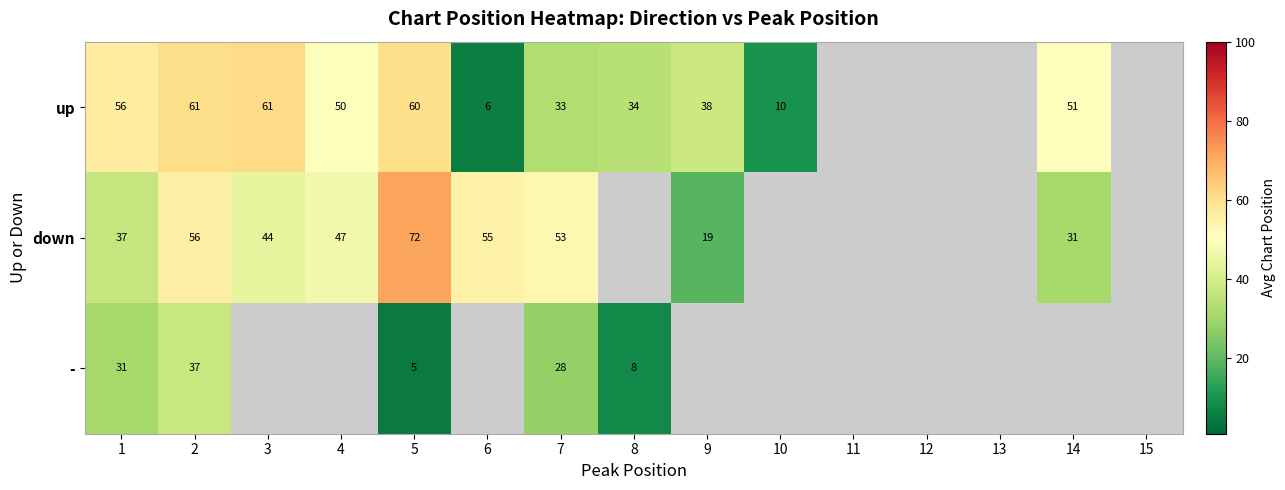

At 2, list the series in order from largest to smallest.

up, down, -